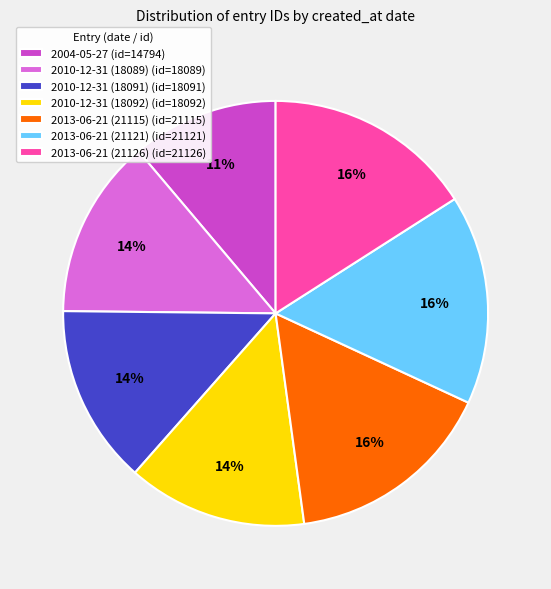

Is there any slice that represents more than half of the pie?

No